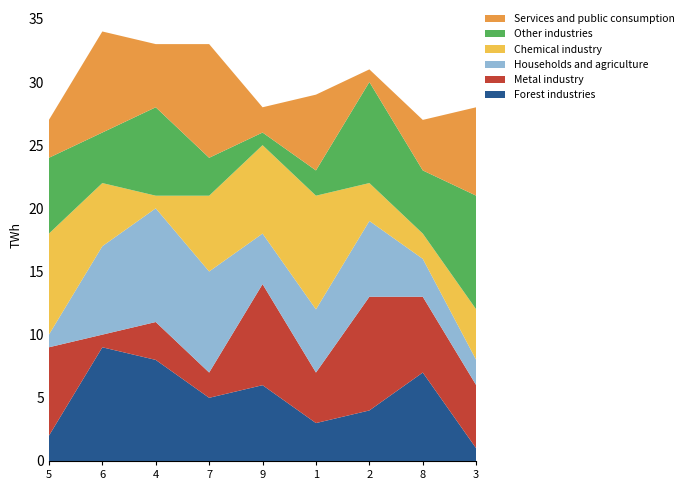

The Forest industries series shows 3 at 1. True or false?

True